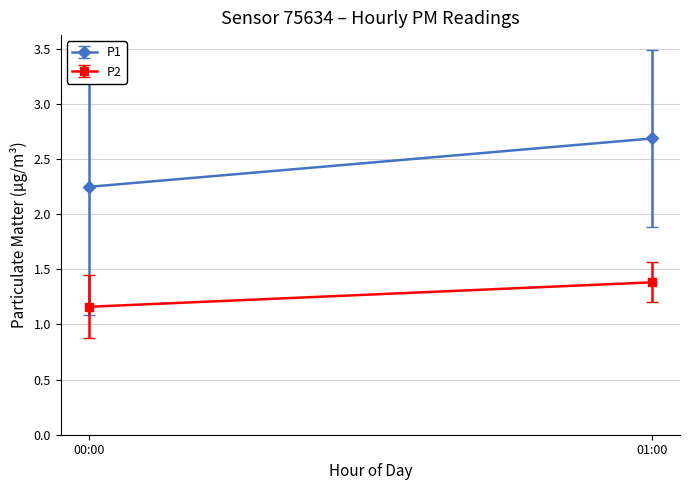

Which category has the lowest value across all series?

00:00